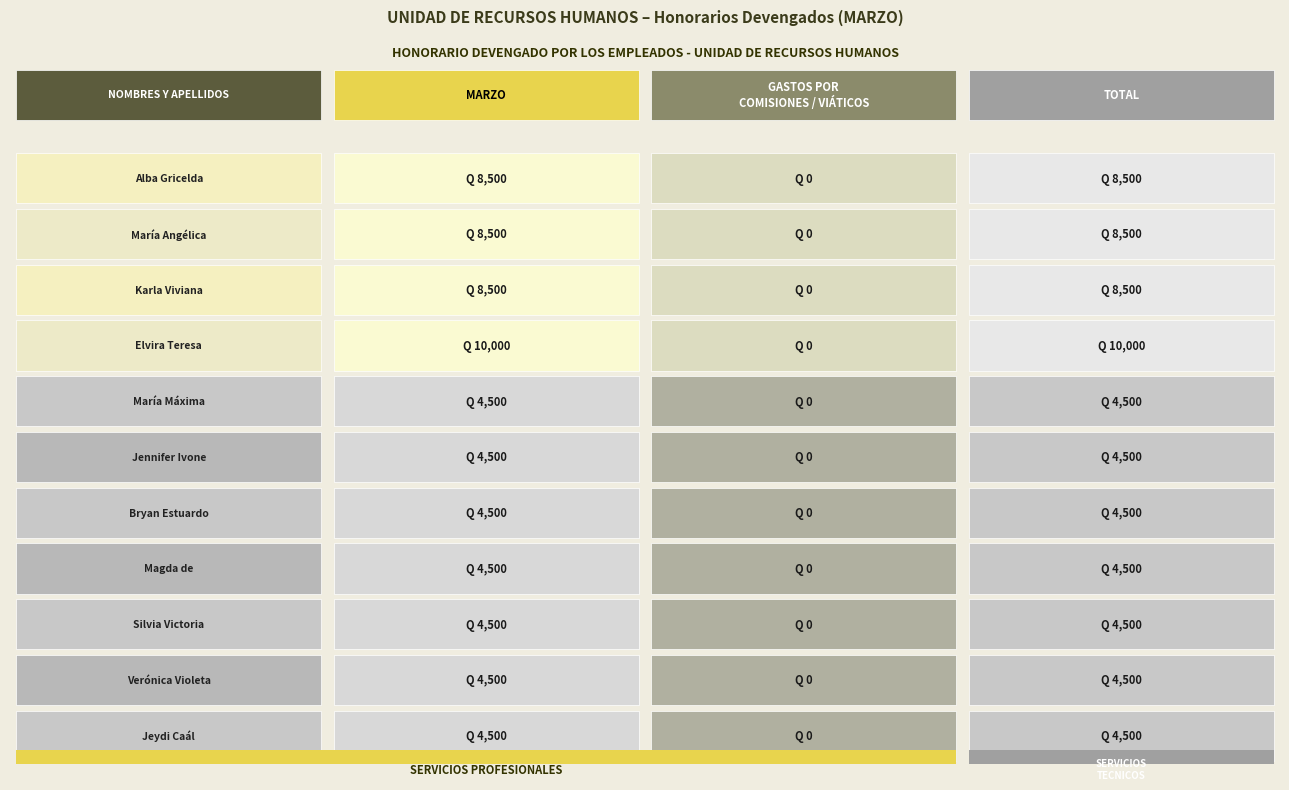

What is the approximate value of María Angélica Lacán Tzul at 0, to the nearest 100?

8500